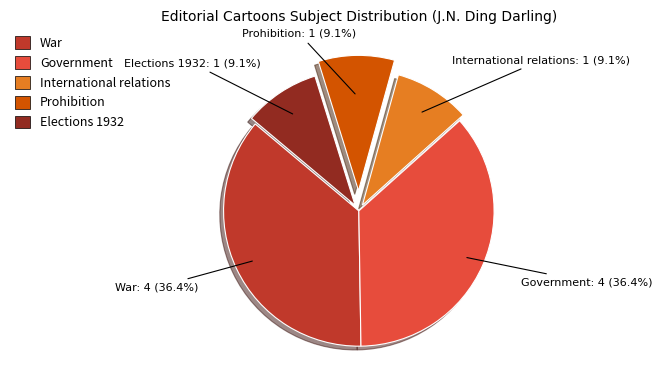

Does War account for over 50% of the chart?

No